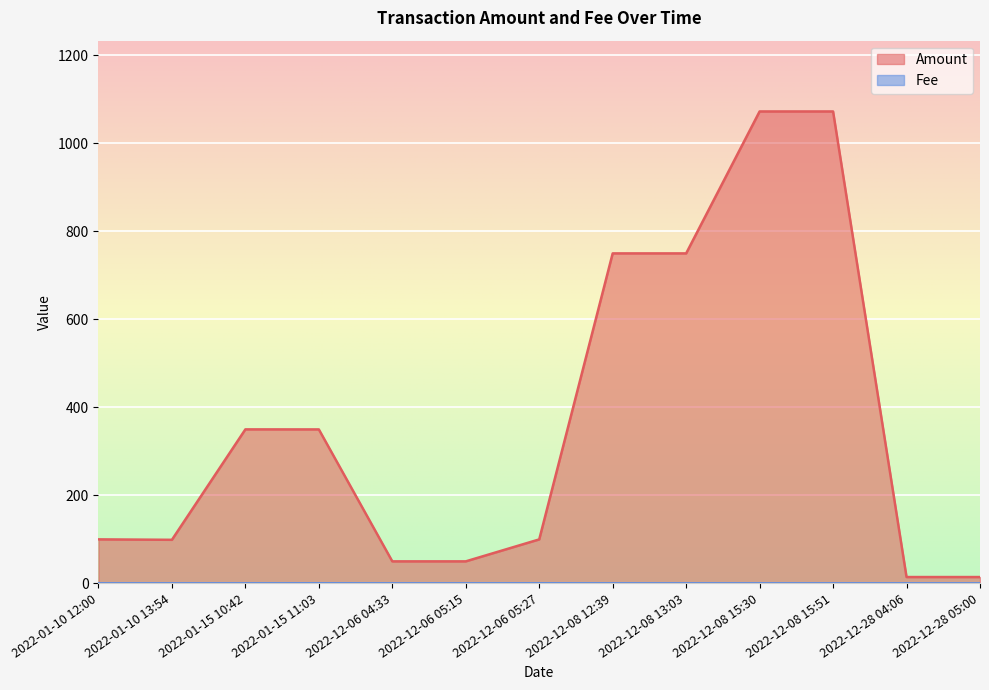

What is the difference between the second highest and second lowest values in the Fee series?

0.1